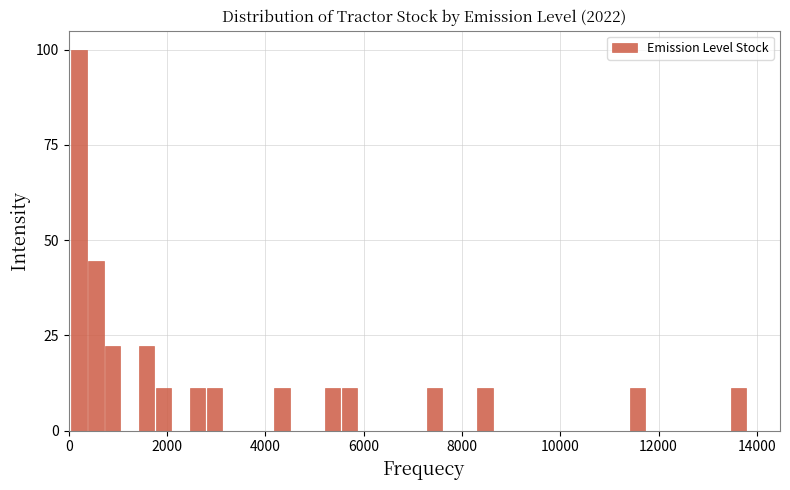

Read against the x-axis, roughly where is the centre of the tallest bar?

200